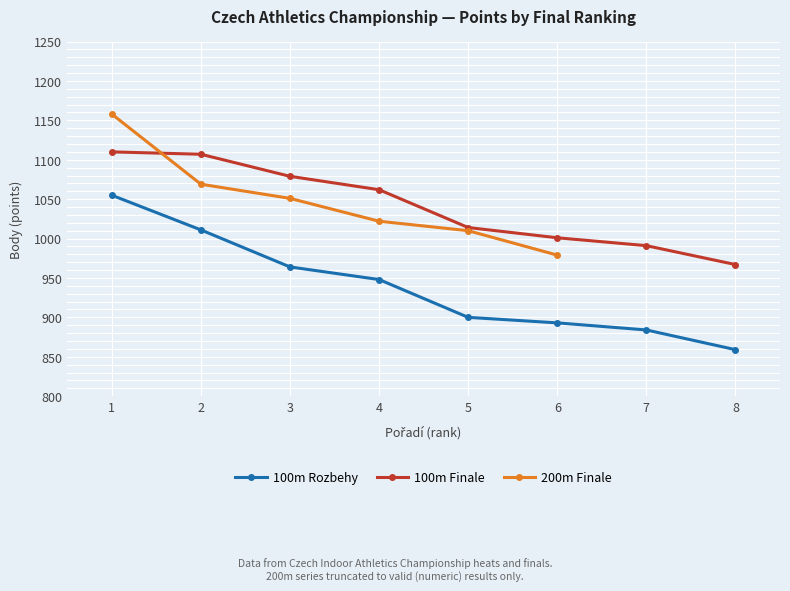

List the labels in order of 100m Rozbehy value, largest first.

1, 2, 3, 4, 5, 6, 7, 8